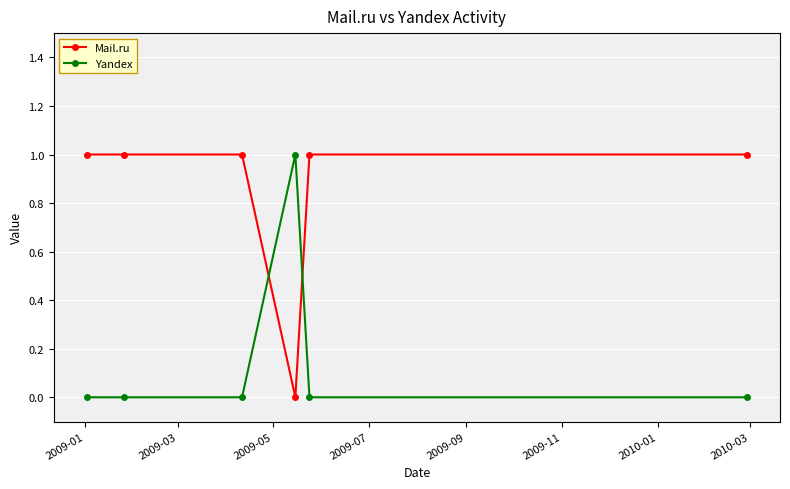

Which series has the largest total across all categories?

Mail.ru